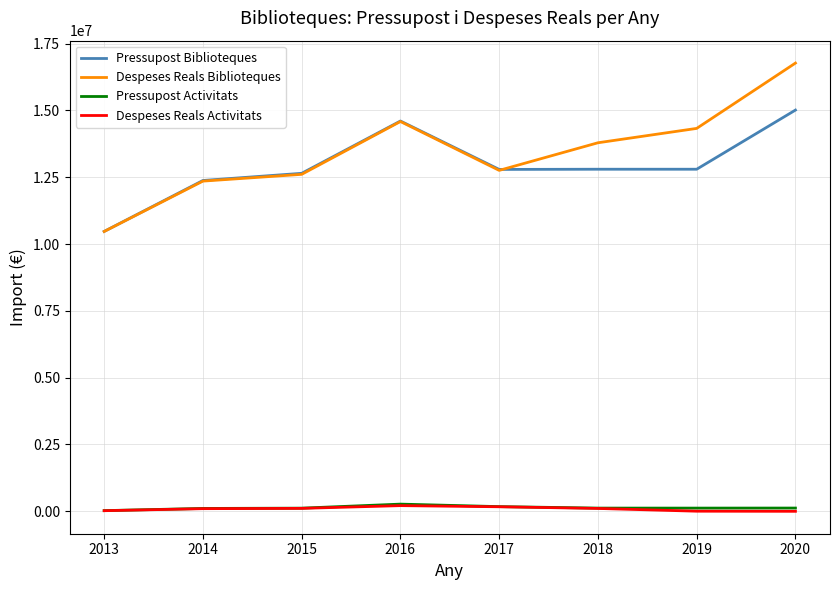

The Pressupost Activitats series shows 25791.5 at 2013. True or false?

True